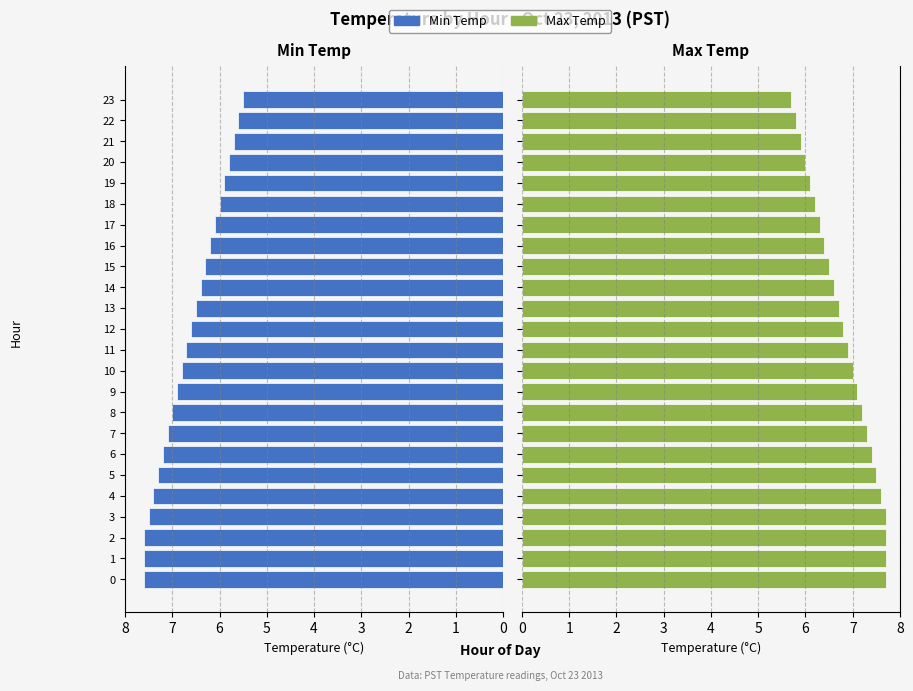

What are all the series names shown in the legend?

Min Temp, Max Temp